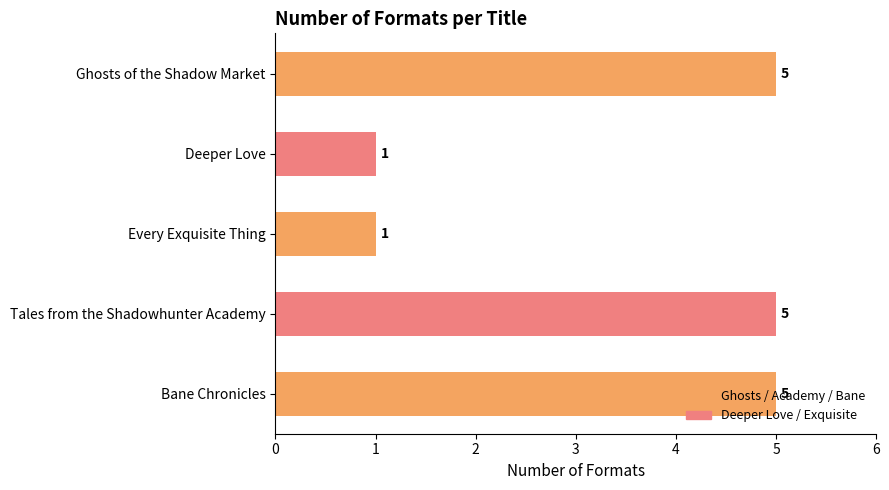

How many data points are less than 5?

2